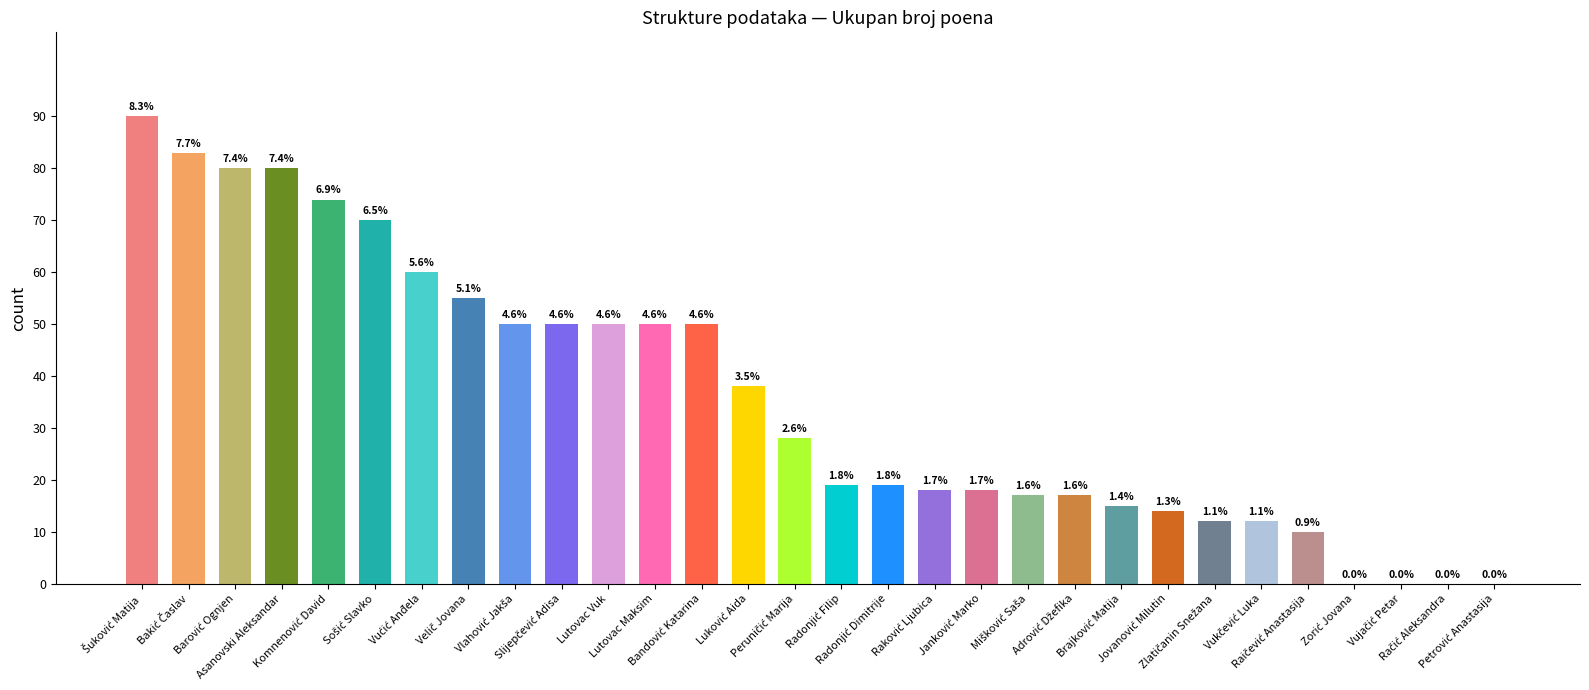

What is the difference between the maximum and second lowest values?

90